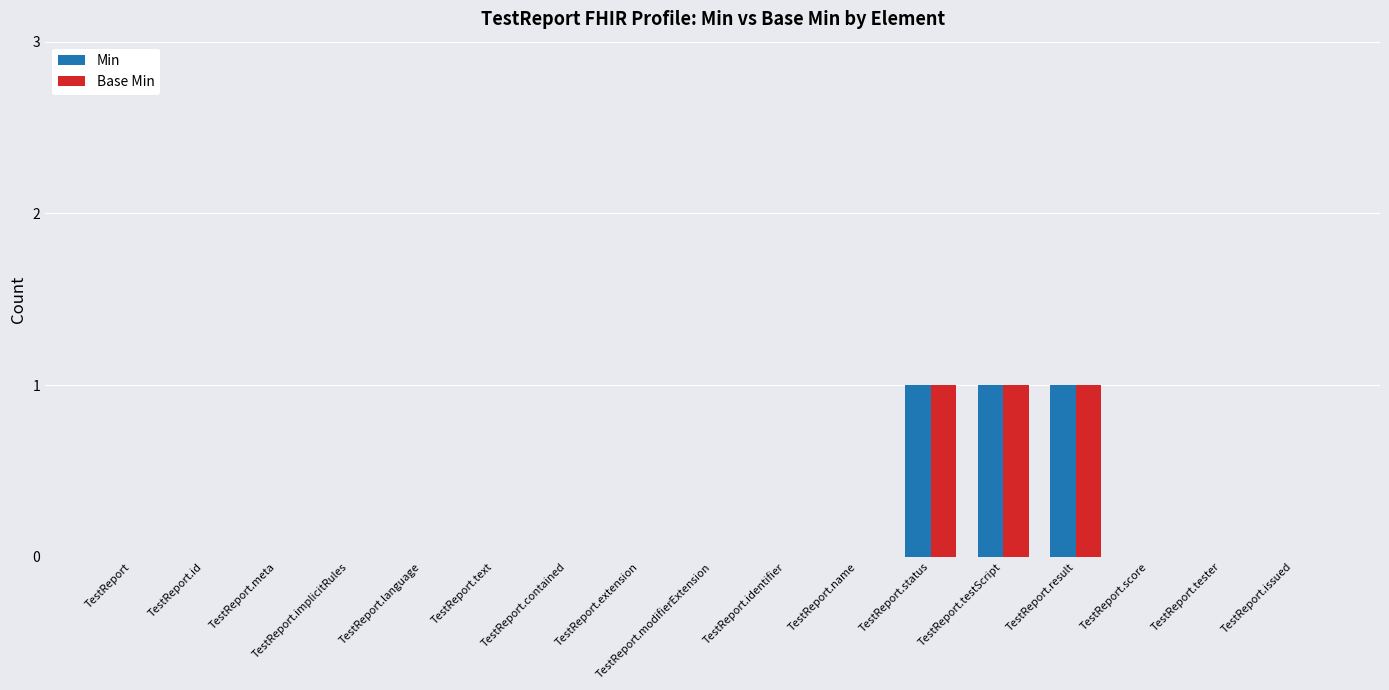

Reading left to right, list all the values displayed in this chart.

Min: TestReport=0	TestReport.id=0	TestReport.meta=0	TestReport.implicitRules=0	TestReport.language=0	TestReport.text=0	TestReport.contained=0	TestReport.extension=0	TestReport.modifierExtension=0	TestReport.identifier=0	TestReport.name=0	TestReport.status=1	TestReport.testScript=1	TestReport.result=1	TestReport.score=0	TestReport.tester=0	TestReport.issued=0
Base Min: TestReport=0	TestReport.id=0	TestReport.meta=0	TestReport.implicitRules=0	TestReport.language=0	TestReport.text=0	TestReport.contained=0	TestReport.extension=0	TestReport.modifierExtension=0	TestReport.identifier=0	TestReport.name=0	TestReport.status=1	TestReport.testScript=1	TestReport.result=1	TestReport.score=0	TestReport.tester=0	TestReport.issued=0